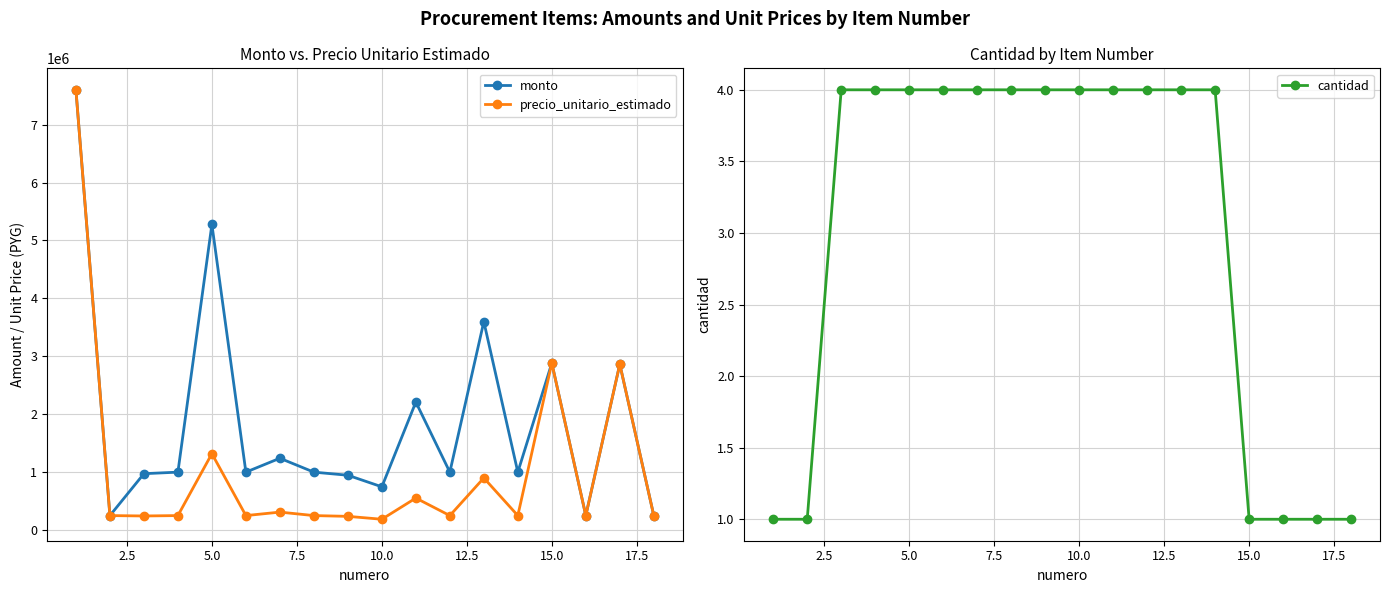

The value of monto at 15.0 is 1036144. True or false?

False